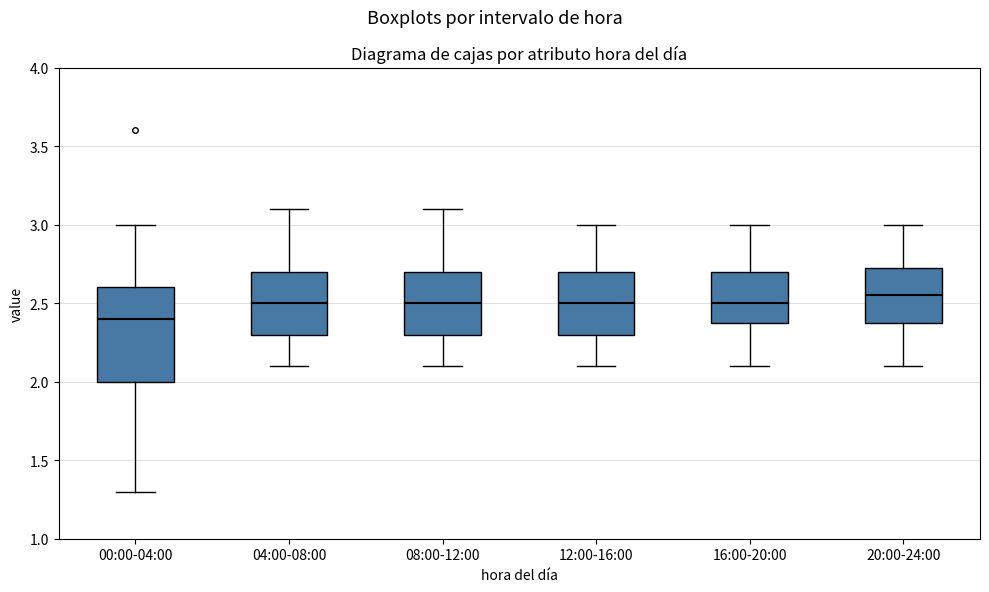

Where does the lower whisker of the box for 04:00-08:00 end on the y-axis? The values are not printed on the chart, so give them approximately, as read against the axis.

2.10